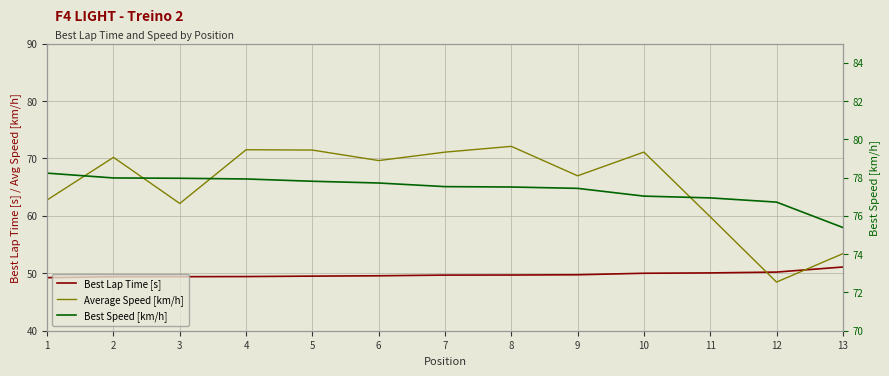

In Average Speed [km/h], how many points are lower than both neighbors (excluding endpoints)?

4